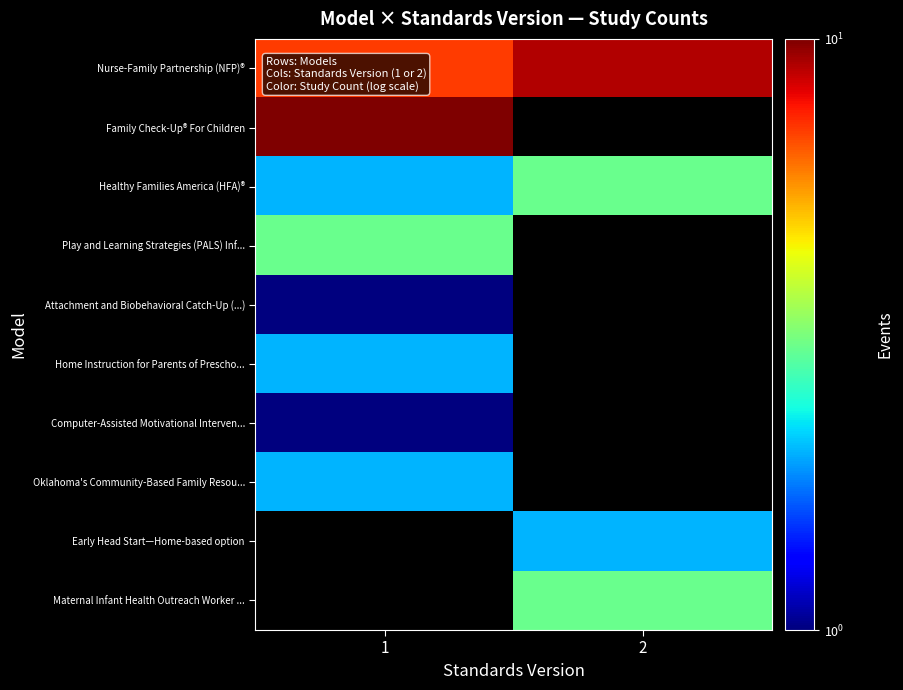

What is the maximum value for Attachment and Biobehavioral Catch-Up (...)?

1.0